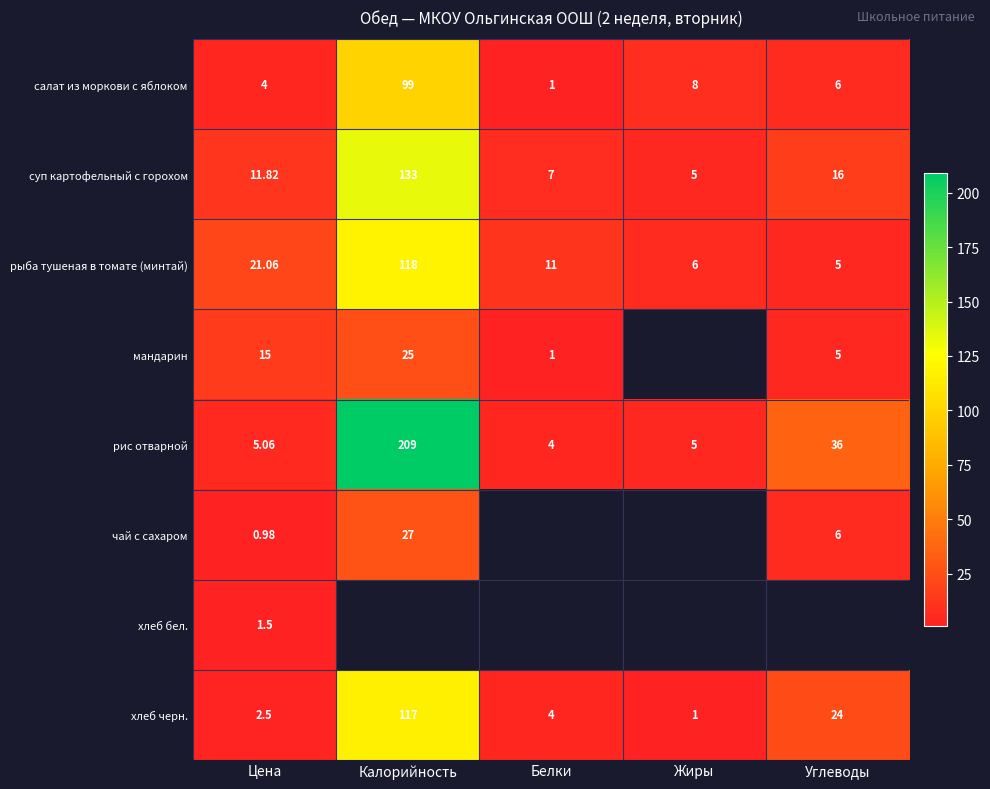

How many values in the суп картофельный с горохом series exceed 11?

3